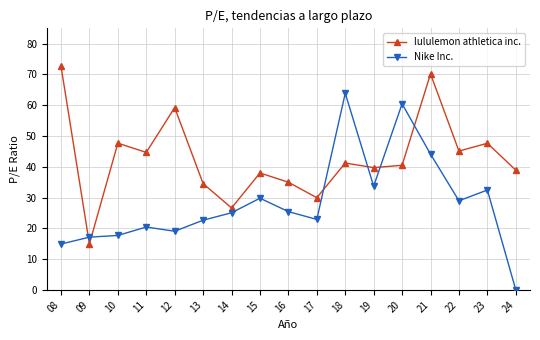

Is it true that lululemon athletica inc. equals 70.2 at 21?

True